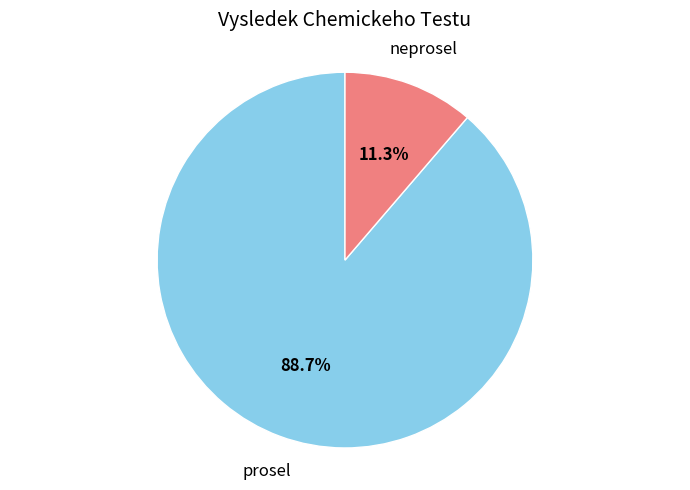

Rank the categories by value from highest to lowest.

prosel, neprosel